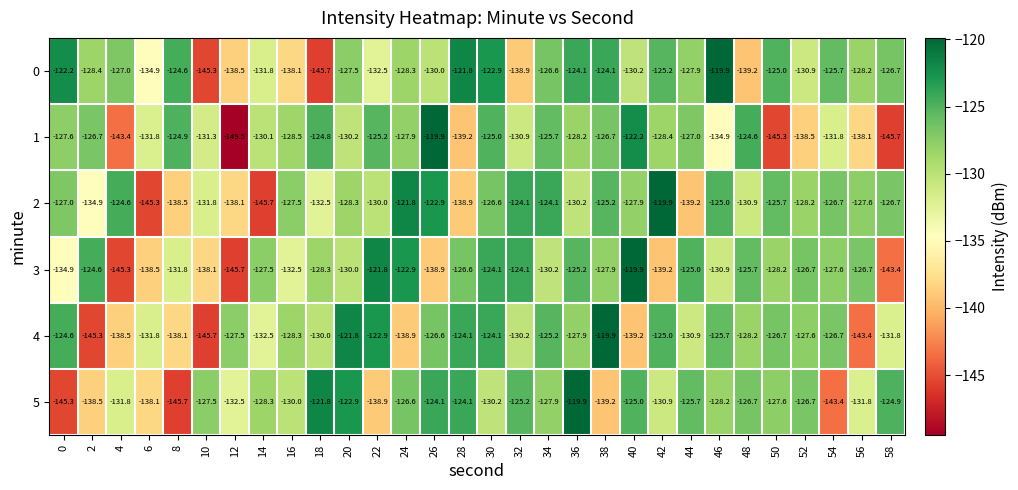

What is the difference between the highest and lowest values at 58?

20.8